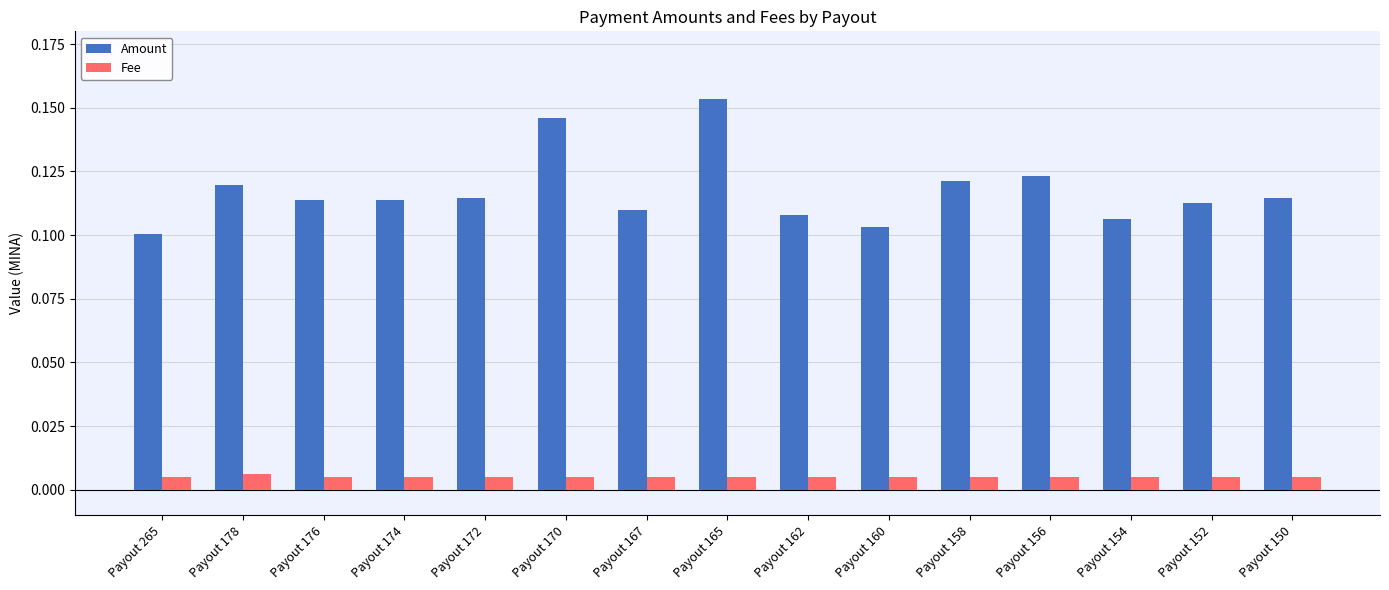

At which category does the chart reach its peak across all series?

Payout 165